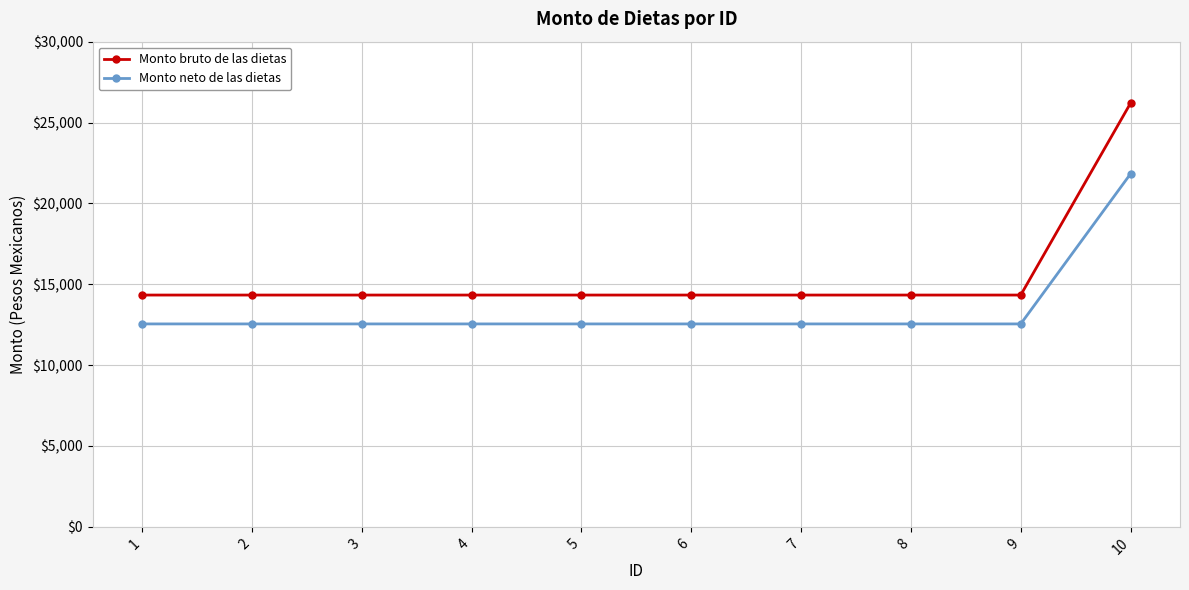

Is the value of Monto bruto de las dietas at 6 greater than the value of Monto neto de las dietas at 10?

No